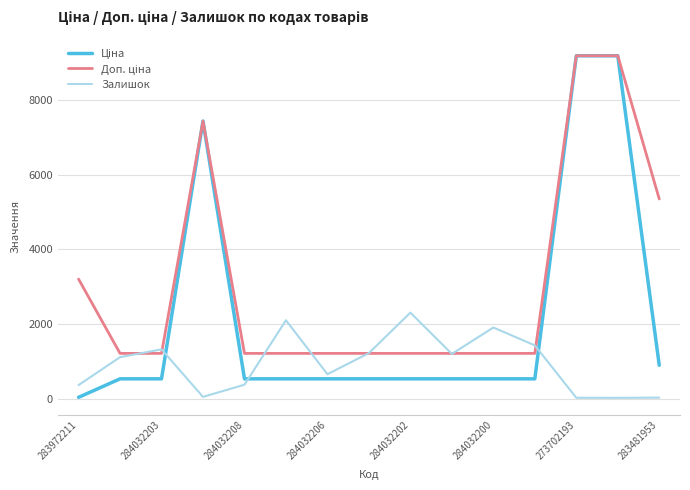

How many interior local peaks does the Залишок series have?

4